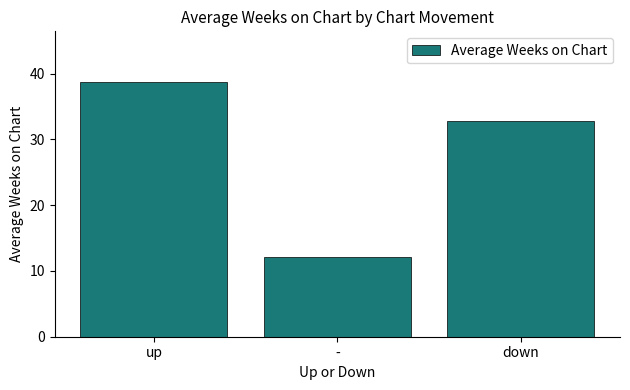

What is the smallest value displayed?

12.2